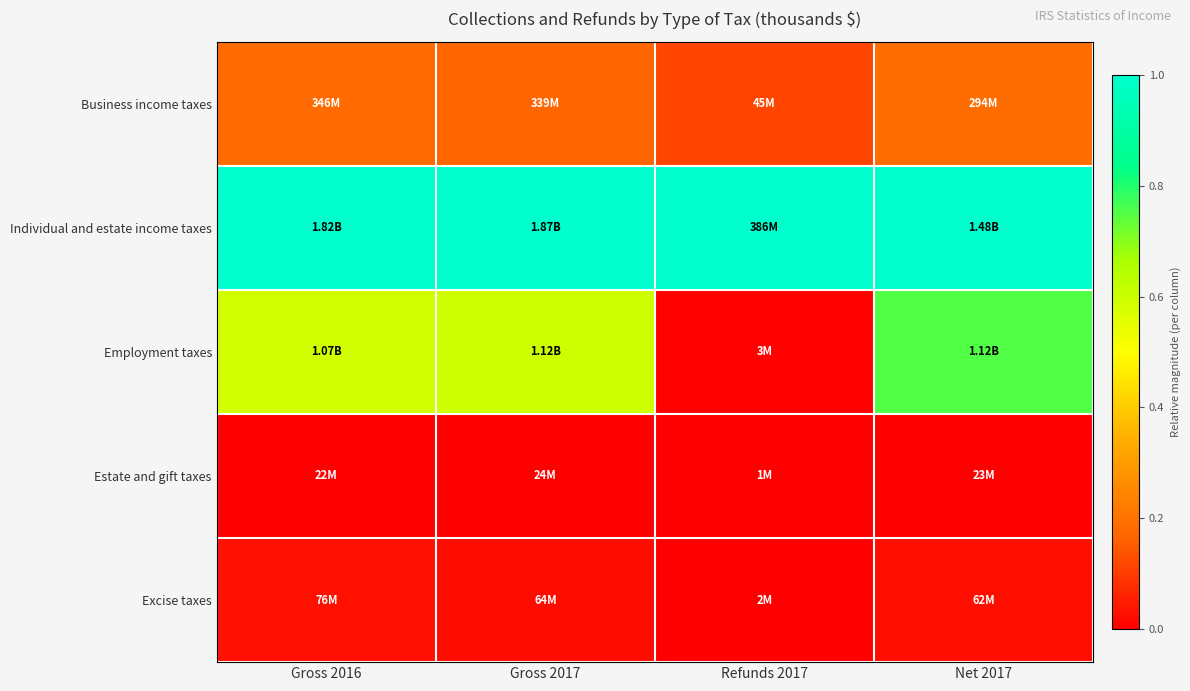

Reading right to left, extract all data points from this chart.

Business income taxes: Net 2017=0.2	Refunds 2017=0.1	Gross 2017=0.2	Gross 2016=0.2
Individual and estate income taxes: Net 2017=1.0	Refunds 2017=1.0	Gross 2017=1.0	Gross 2016=1.0
Employment taxes: Net 2017=0.8	Refunds 2017=0.0	Gross 2017=0.6	Gross 2016=0.6
Estate and gift taxes: Net 2017=0.0	Refunds 2017=0.0	Gross 2017=0.0	Gross 2016=0.0
Excise taxes: Net 2017=0.0	Refunds 2017=0.0	Gross 2017=0.0	Gross 2016=0.0